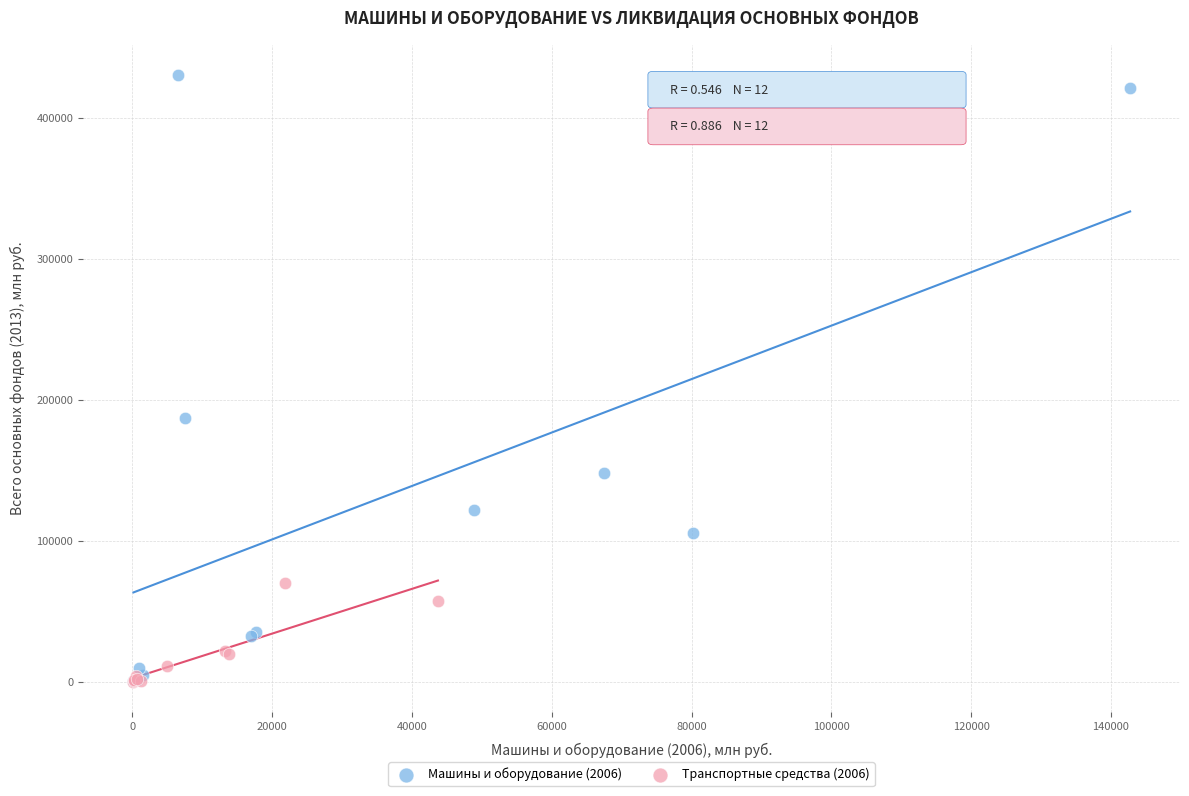

Which series contains the highest Y value?

Машины и оборудование (2006)